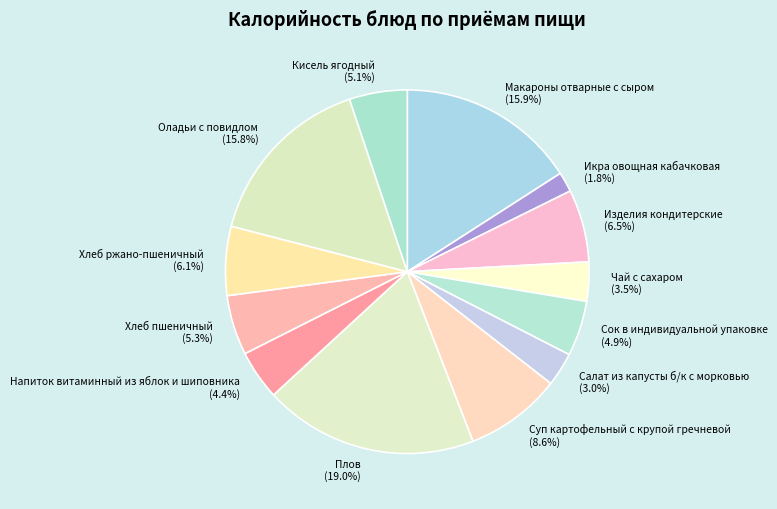

What is the smallest slice in the pie chart?

Икра овощная кабачковая